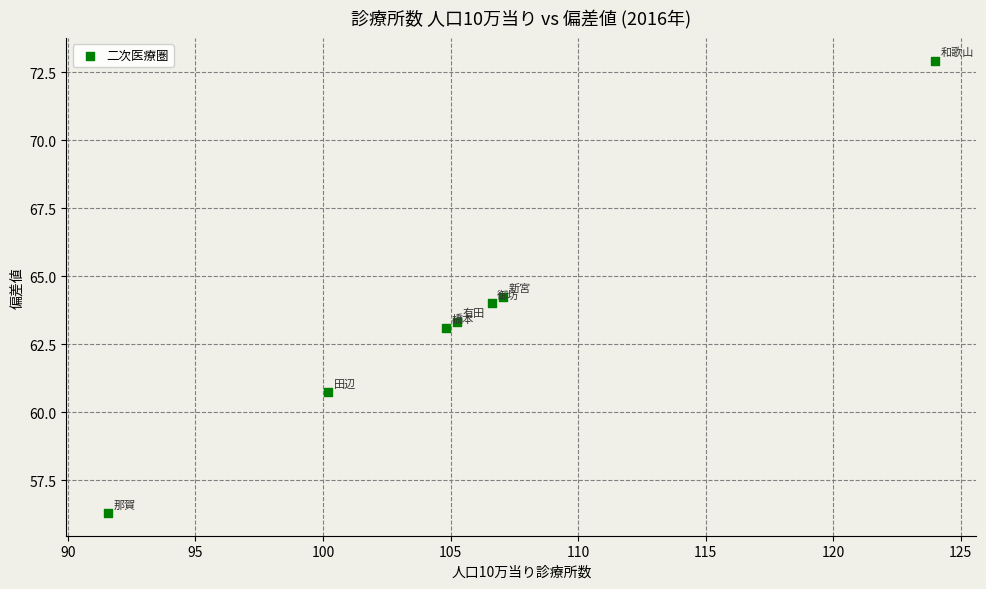

What is the range of Y values (max minus min)?

16.6